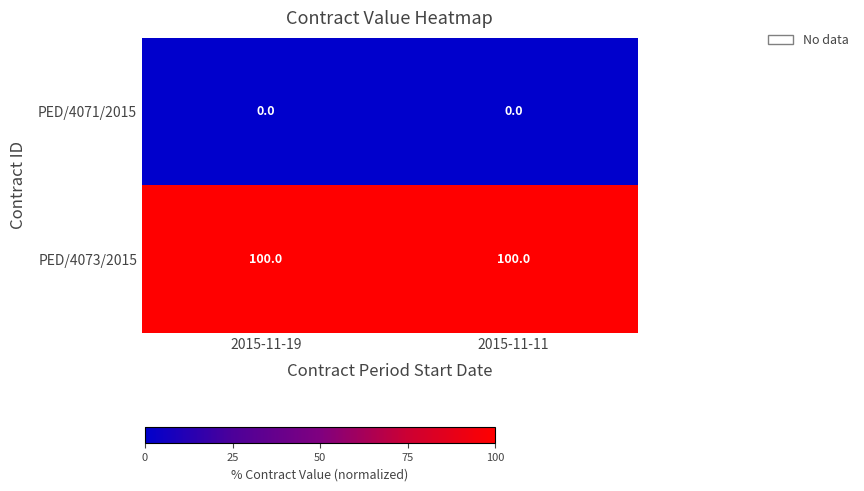

Reading left to right, transcribe all the data shown in this chart.

PED/4071/2015: 2015-11-19=0	2015-11-11=0
PED/4073/2015: 2015-11-19=100	2015-11-11=100